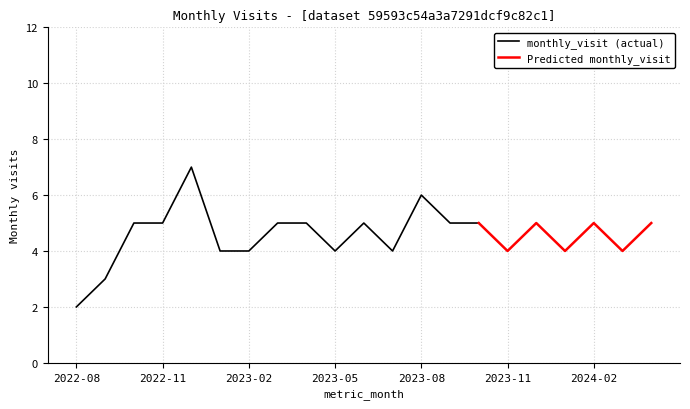

Is it true that the value at 2023-04 is 5?

True